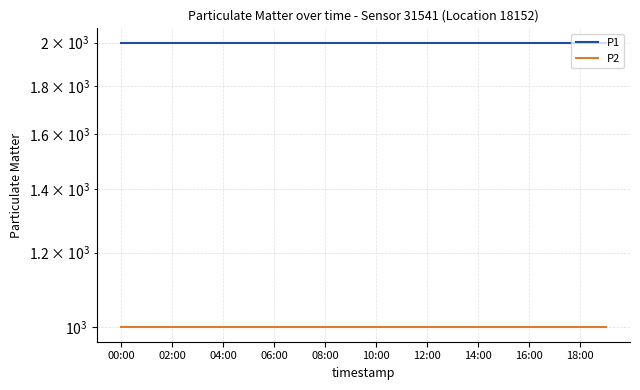

Where is P1 nearest to the value 1999?

00:00